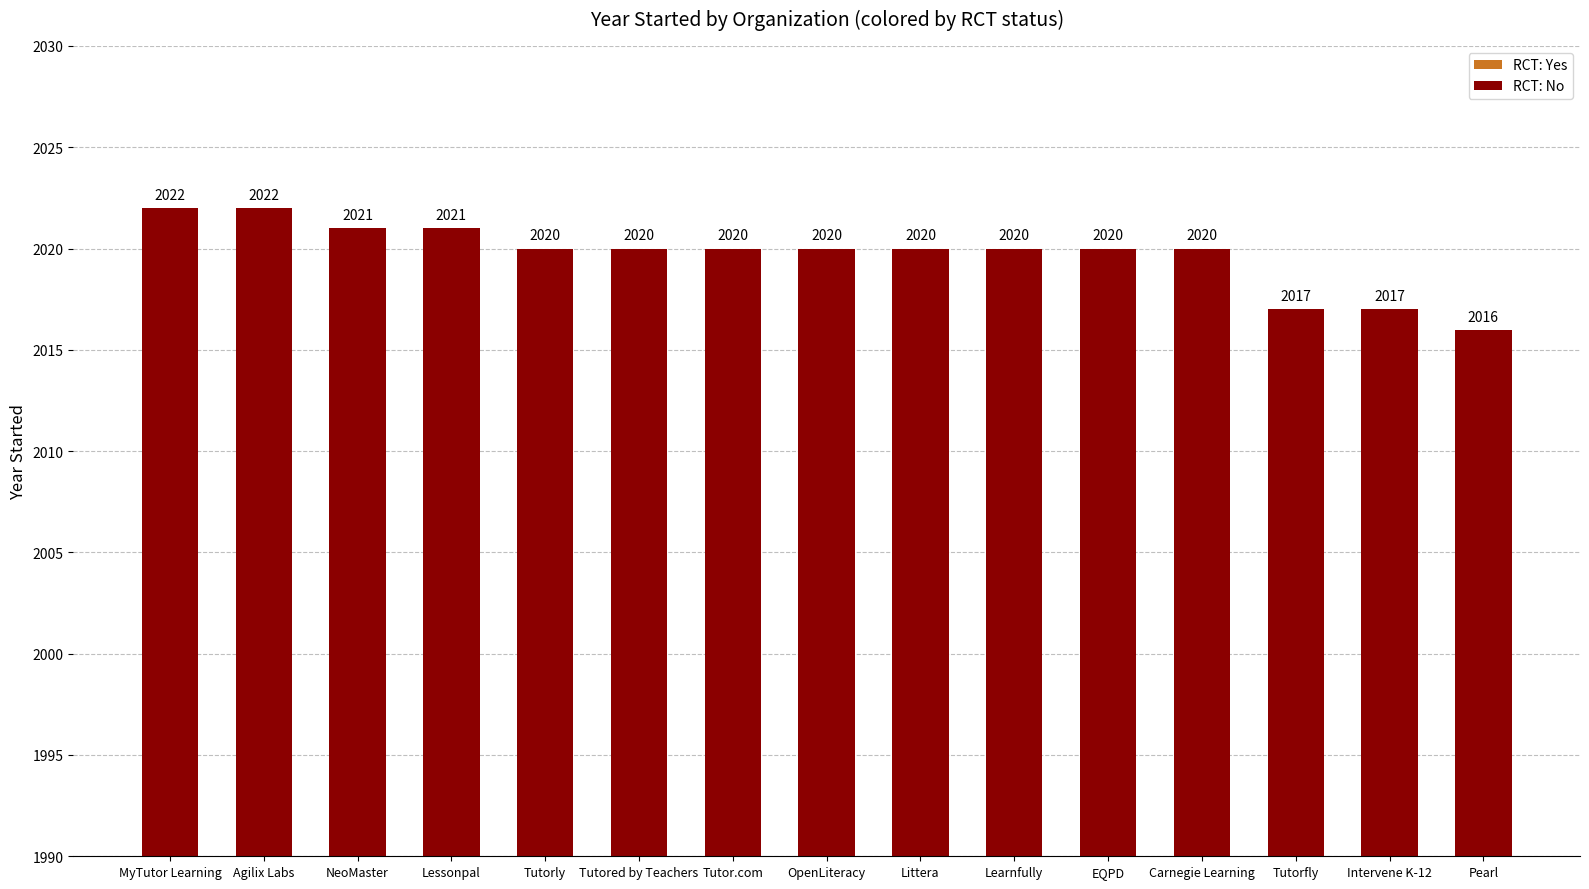

Is it true that the value at Littera is 3274?

False